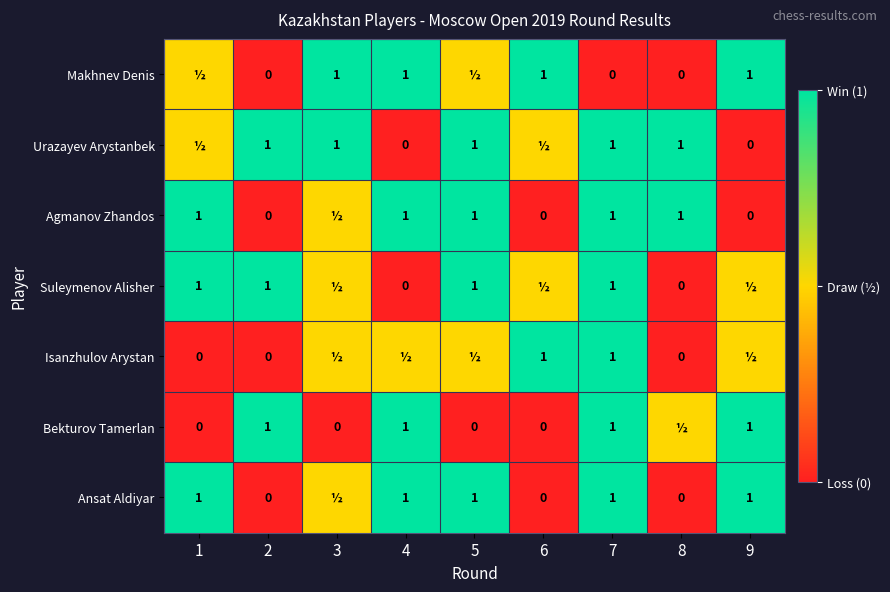

True or false: Bekturov Tamerlan has a value of 0.5 at 9.

False